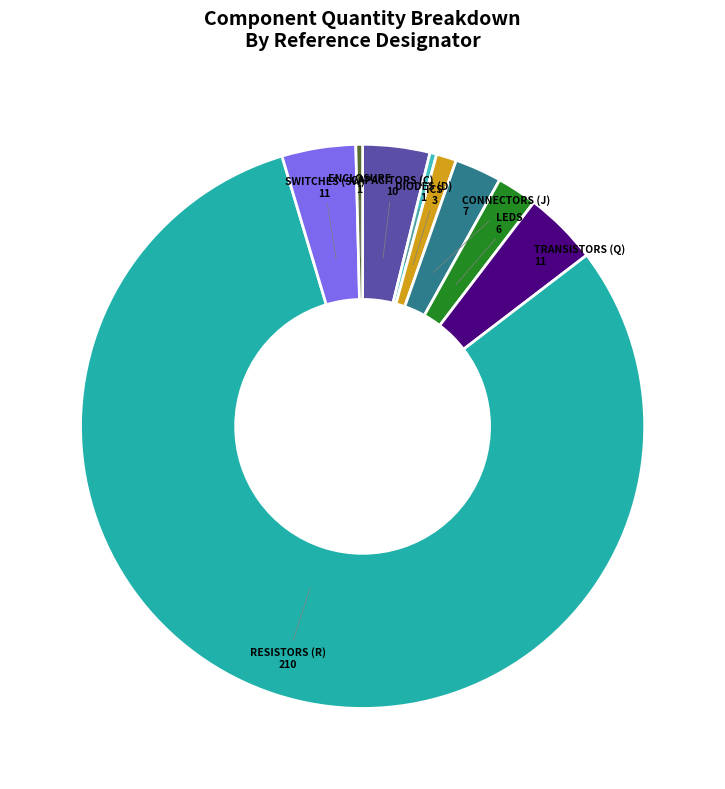

Count the number of slices in the pie.

9